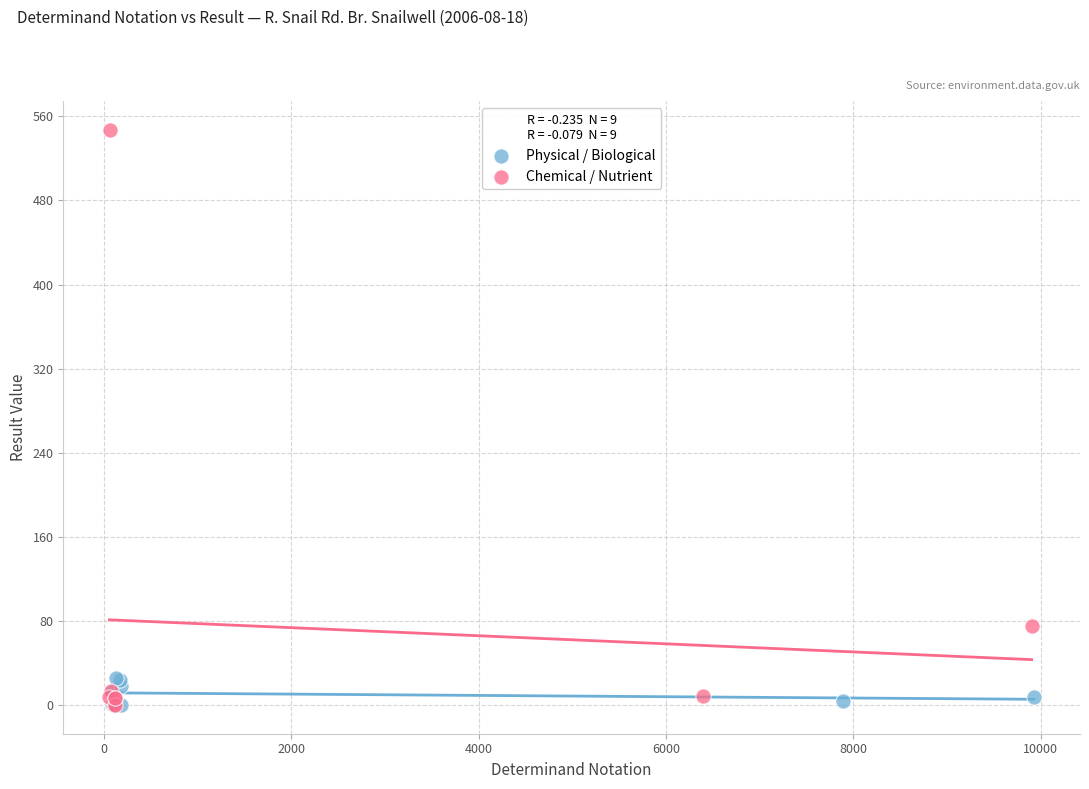

Which series contains the highest Y value?

Chemical / Nutrient